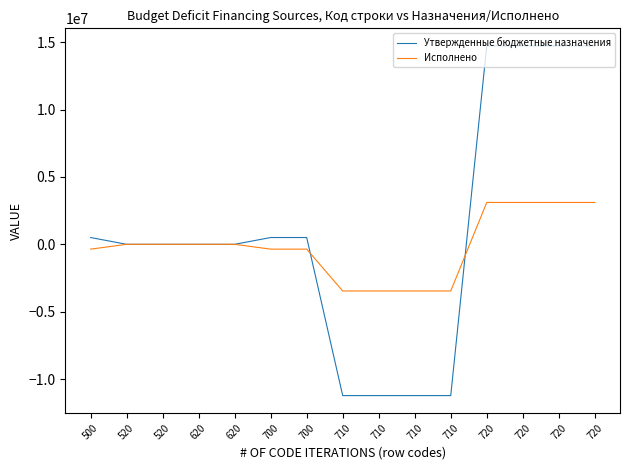

Which category has the highest value in the Утвержденные бюджетные назначения series?

720